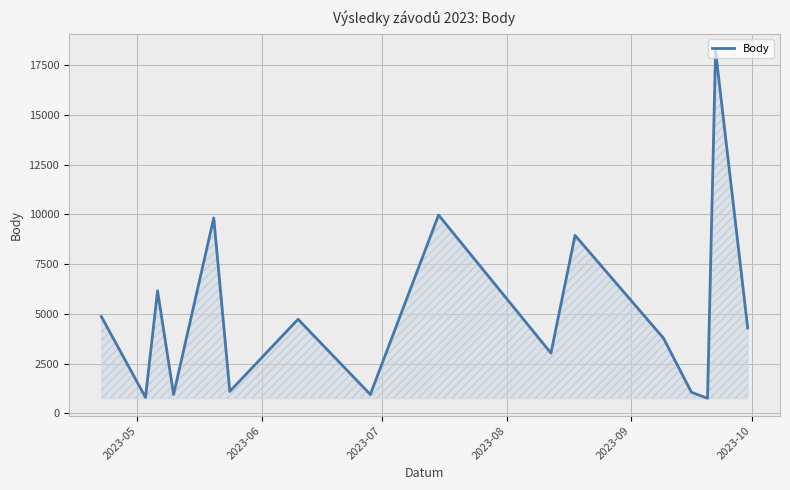

What is the difference between the maximum and minimum values?

17438